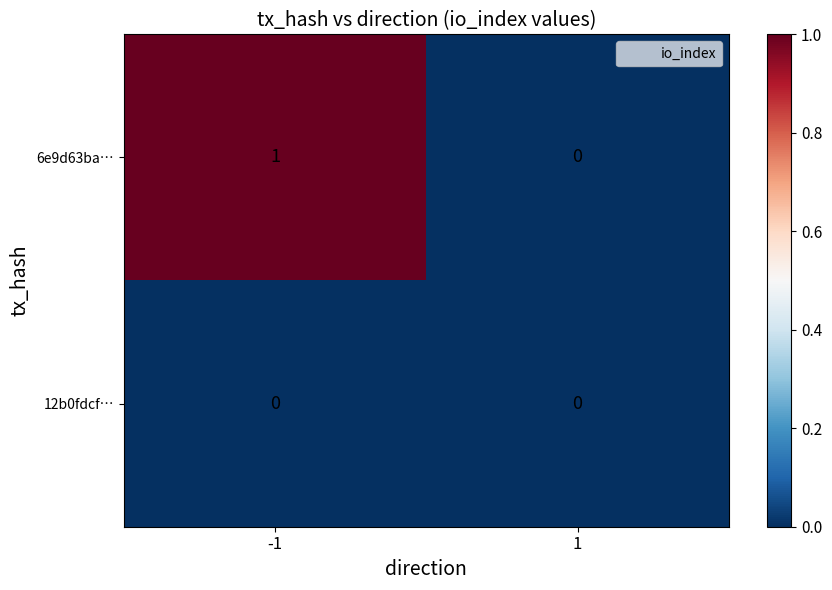

Which category has the highest value across all series?

-1